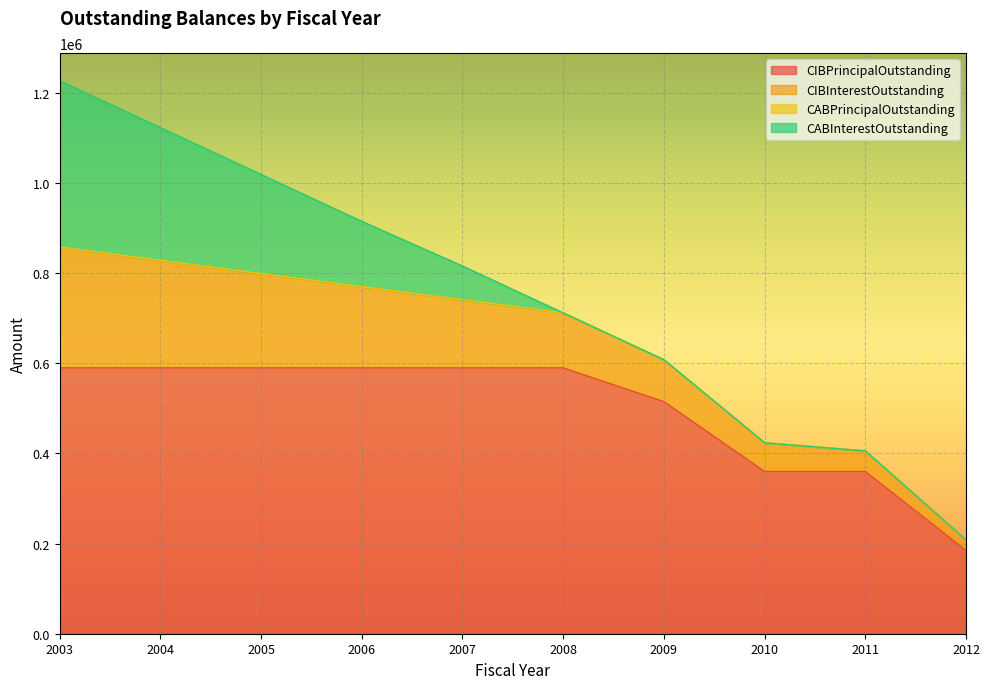

What is the total value across all series at 2008?

712070.0